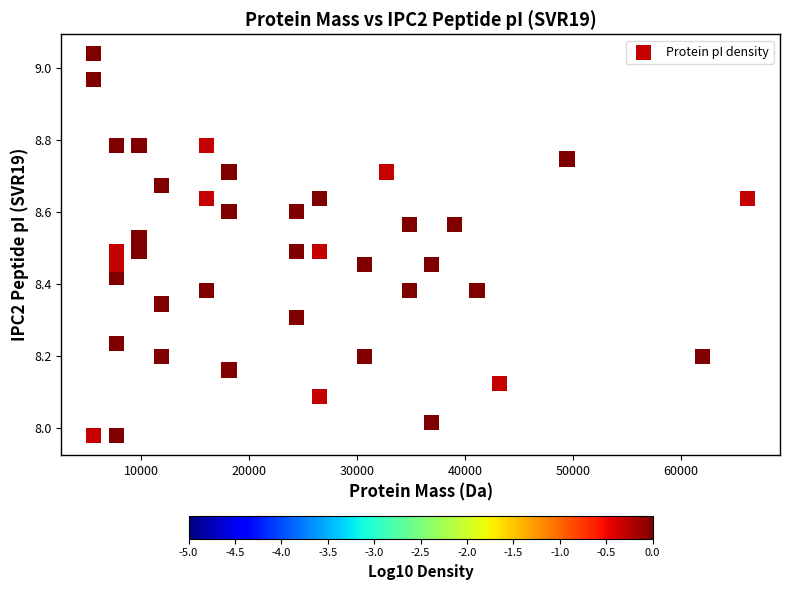

What is the range of Y values (max minus min)?

1.1